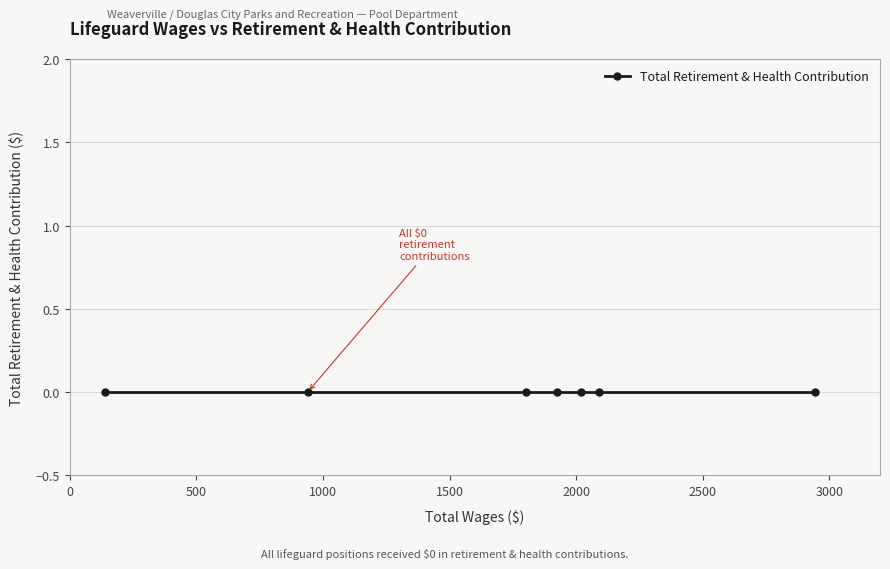

Is the value of Total Wages at 939 greater than the value of Total Retirement & Health Contribution at 2945?

Yes